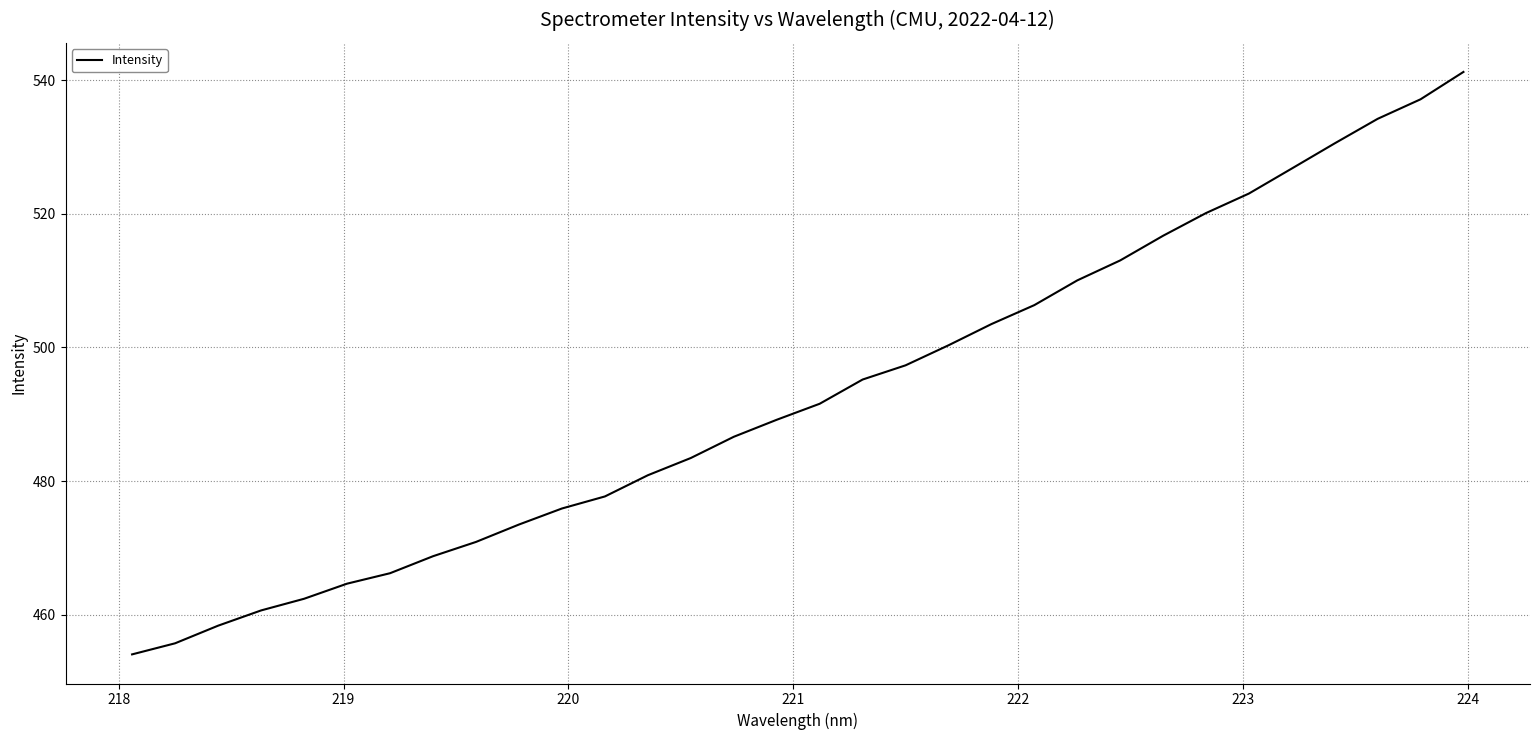

What is the smallest value displayed?

454.1